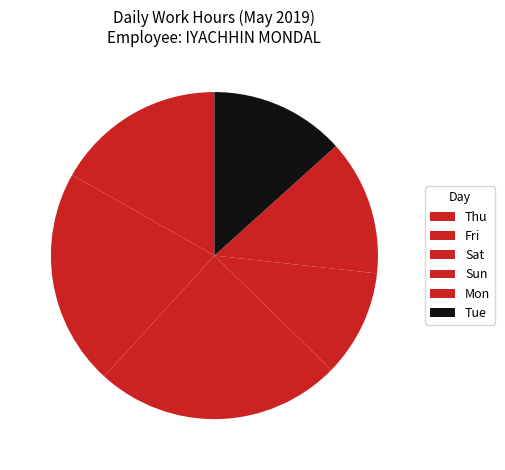

Approximately how many times larger is the value at Fri compared to Sat?

0.9